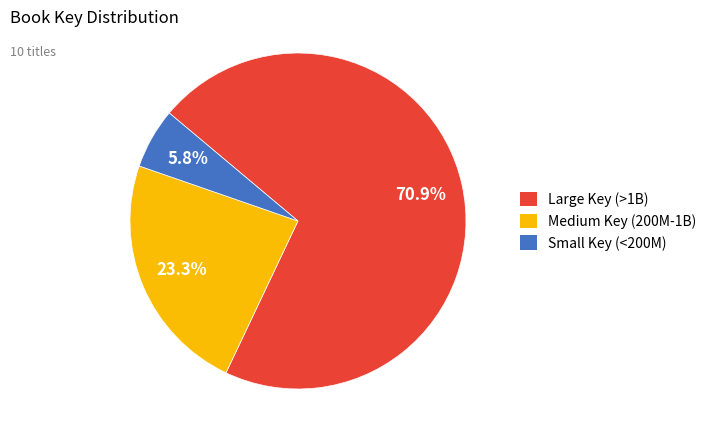

Does any single category account for the majority?

Yes